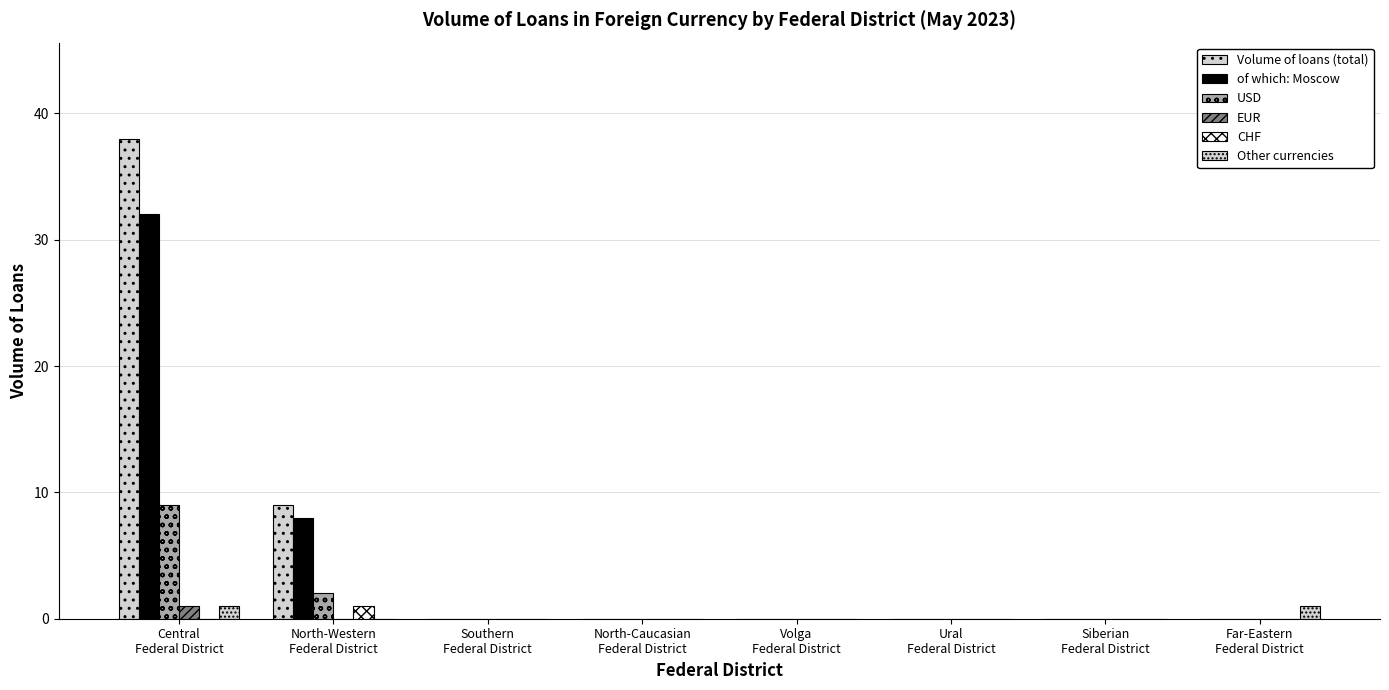

Are the bars horizontal?

No